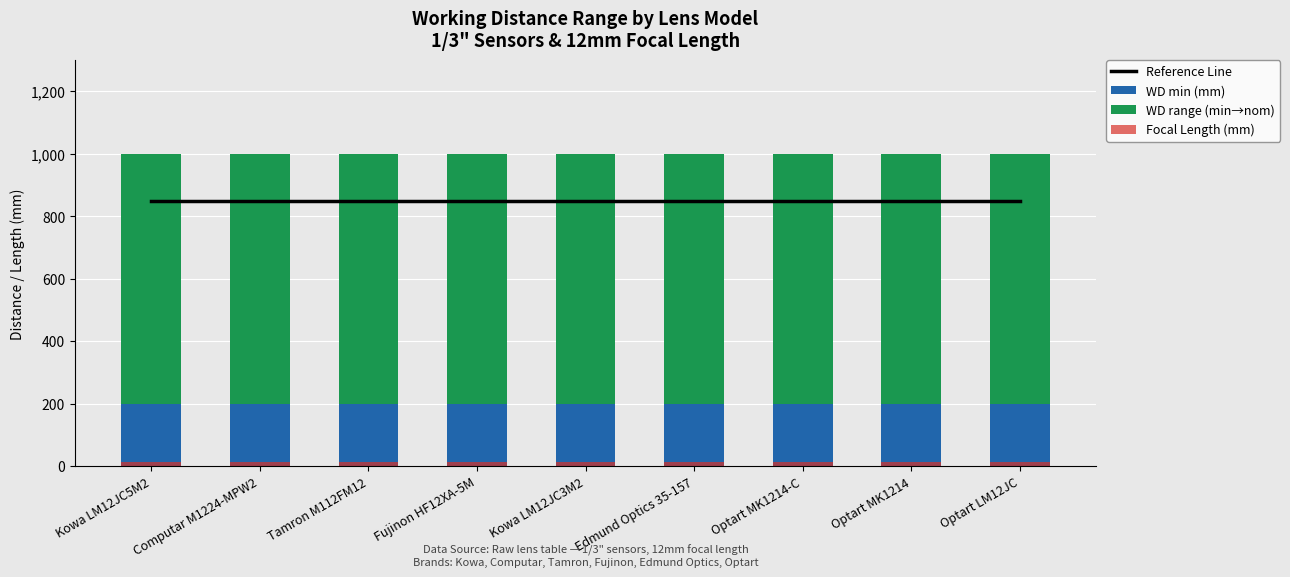

At which label is WD min (mm) closest to 200?

Kowa LM12JC5M2